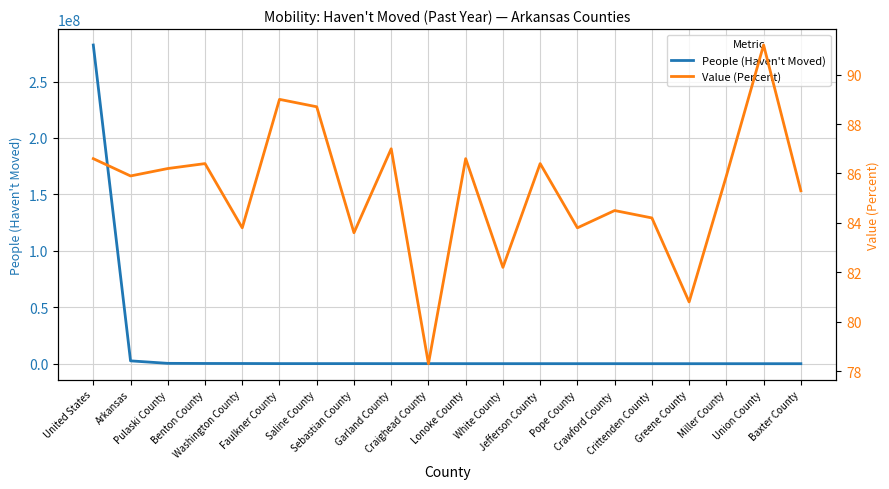

What is the total value across all series at Greene County?

36654.8